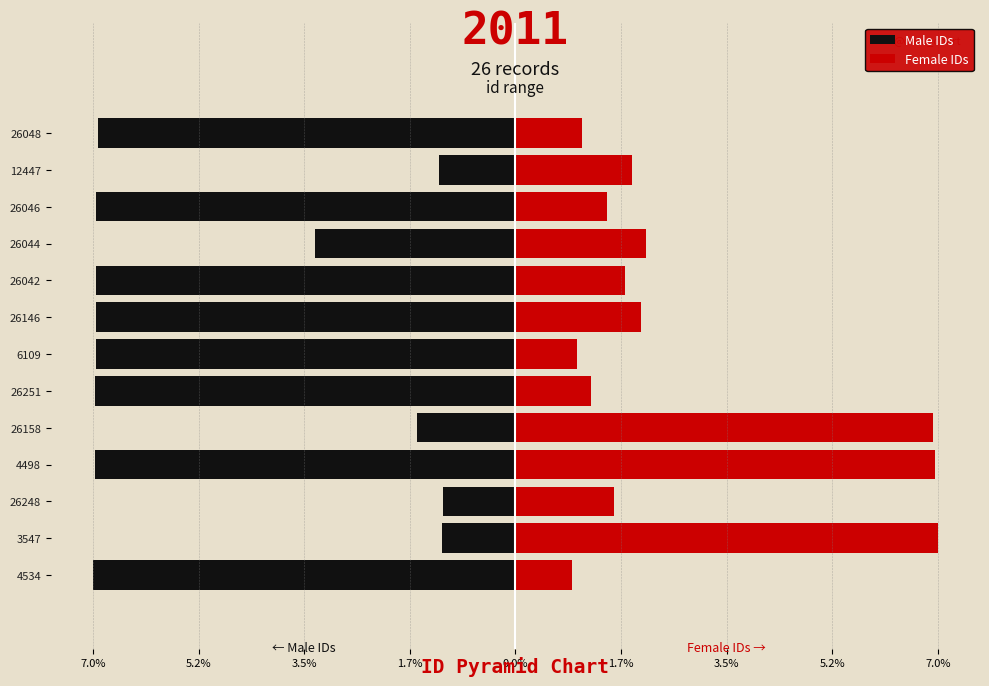

What is the difference between the maximum and minimum values in the Female IDs series?

6.0